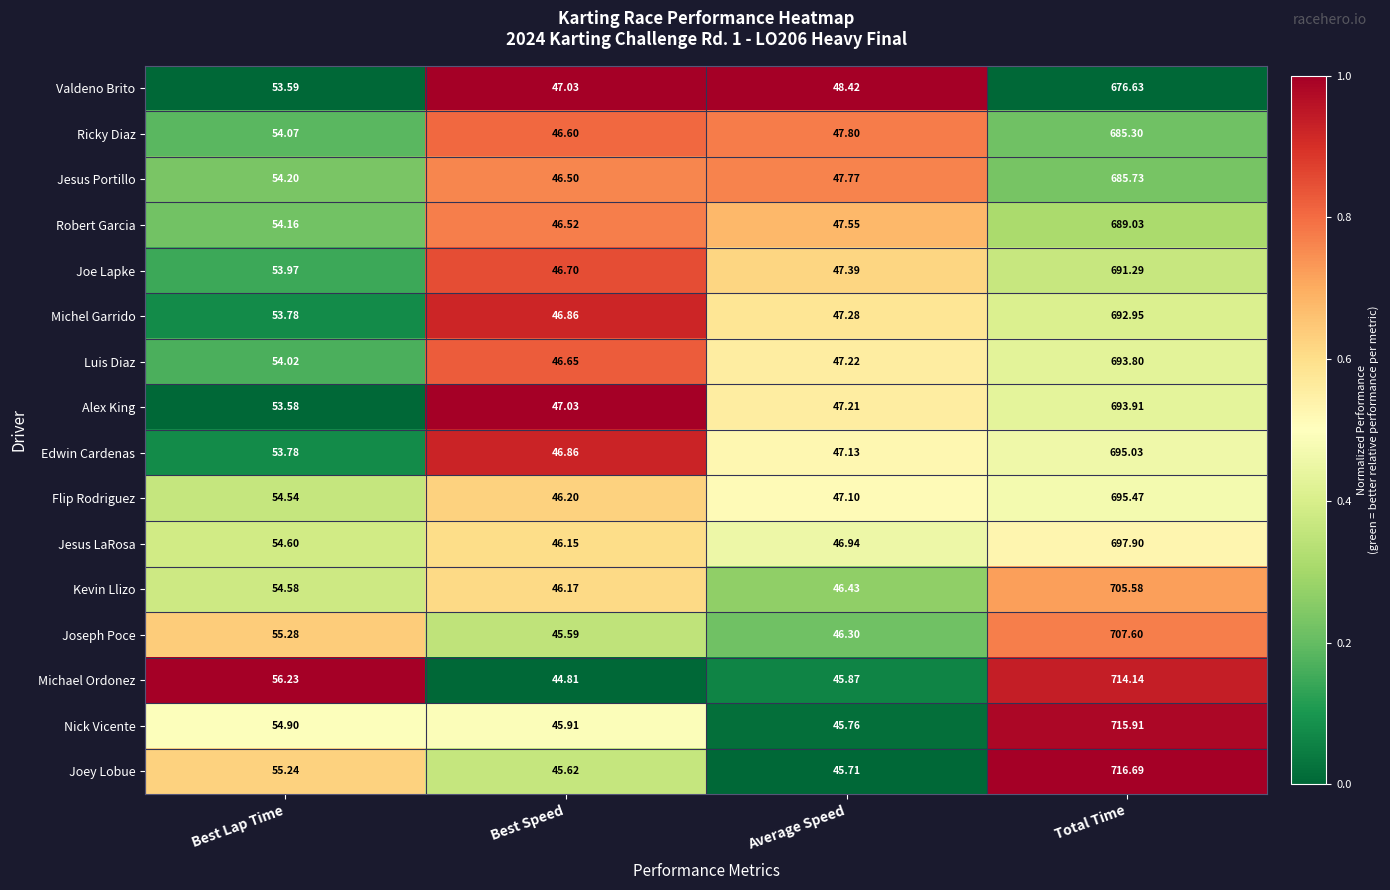

At which label does Joey Lobue first exceed 55?

Best Lap Time